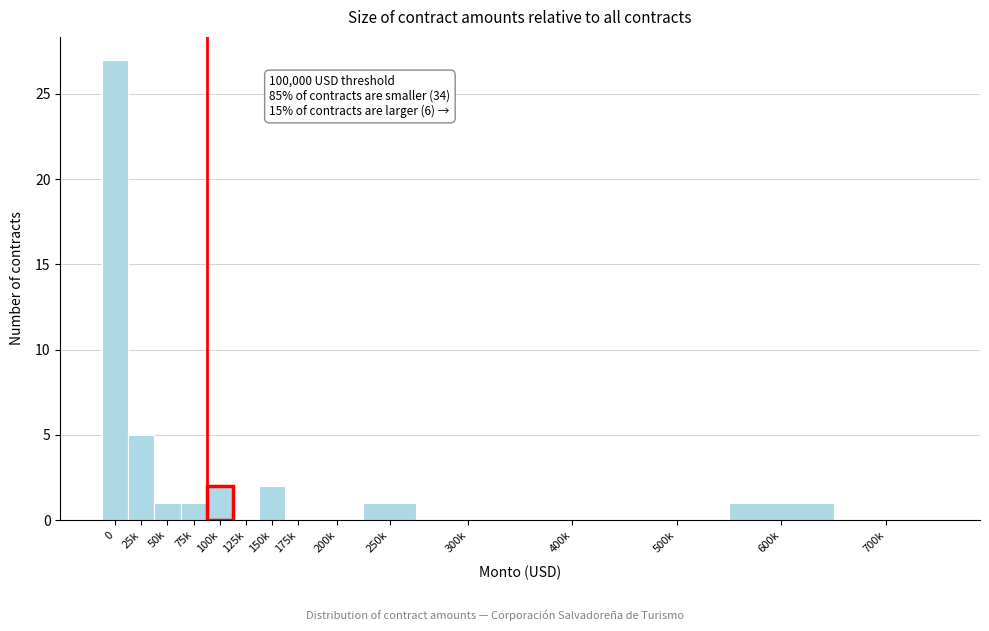

Reading left to right, list all the values displayed in this chart.

0=27	25k=5	50k=1	75k=1	100k=2	125k=0	150k=2	175k=0	200k=0	250k=1	300k=0	400k=0	500k=0	600k=1	700k=0